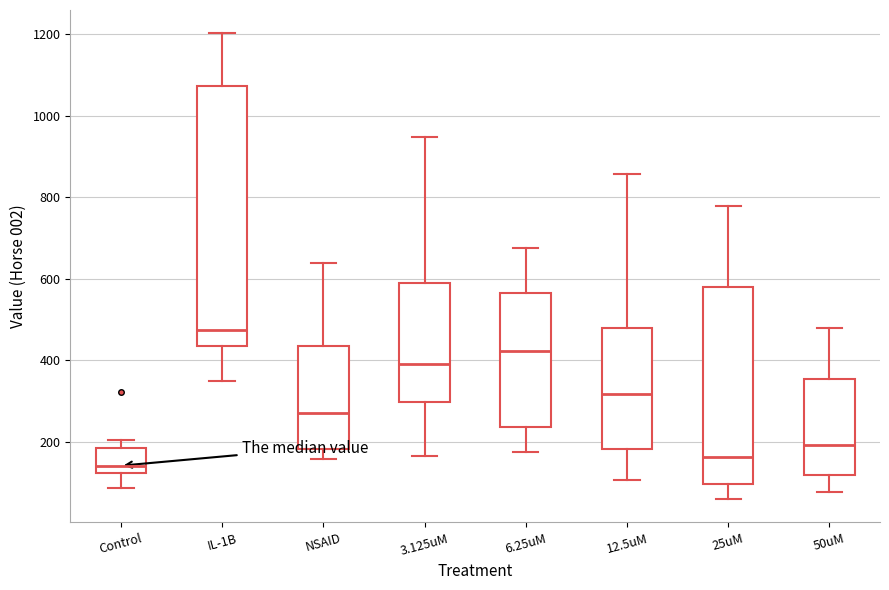

Which box's median line is the lowest?

Control